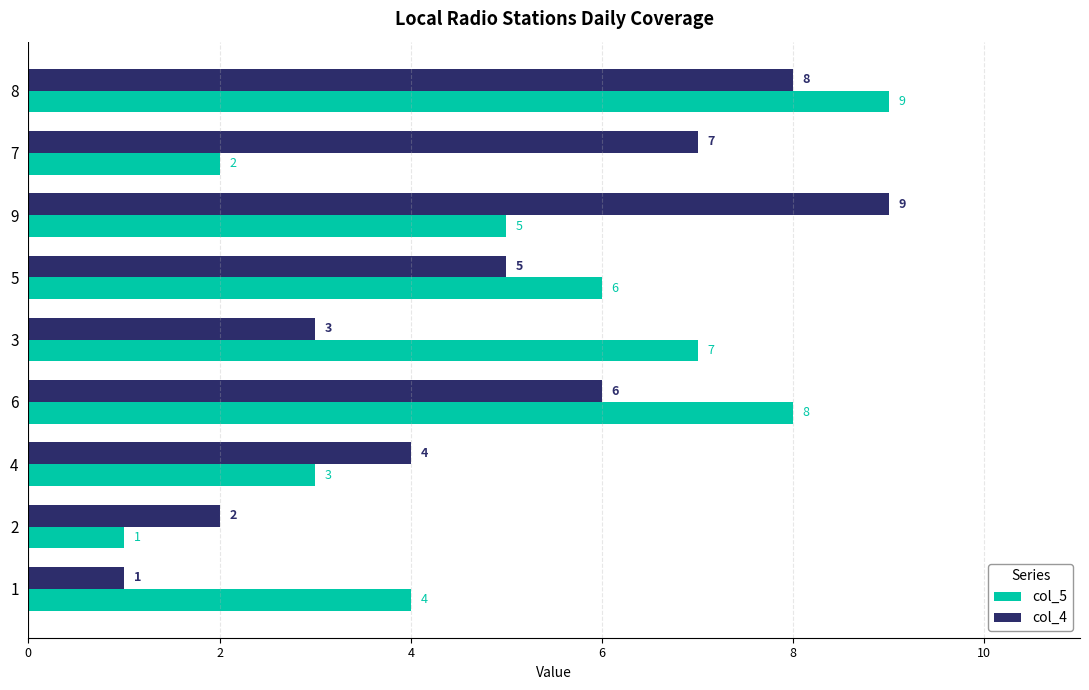

The col_4 series shows 2 at 1. True or false?

False